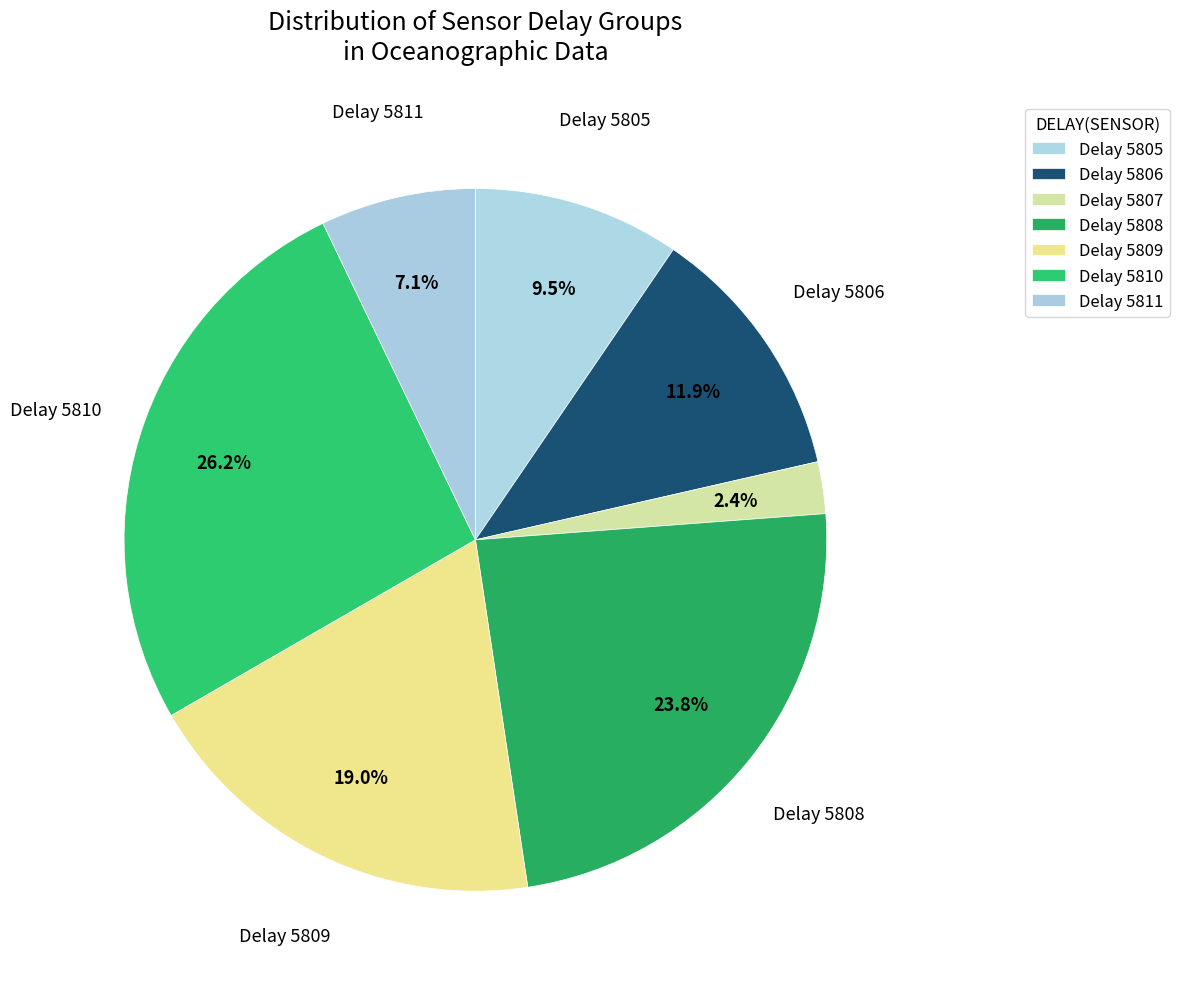

How many segments does this pie chart have?

7